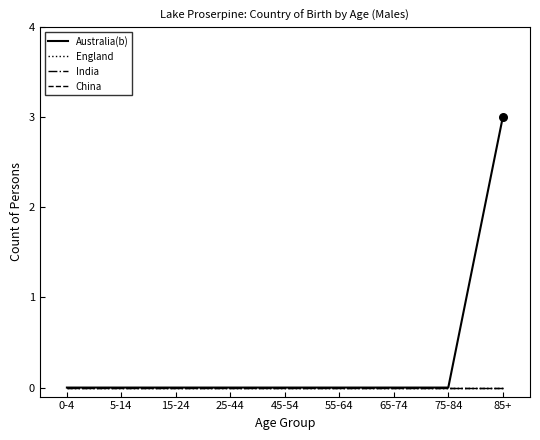

Is the value of Australia(b) at 15-24 greater than the value of India at 5-14?

No